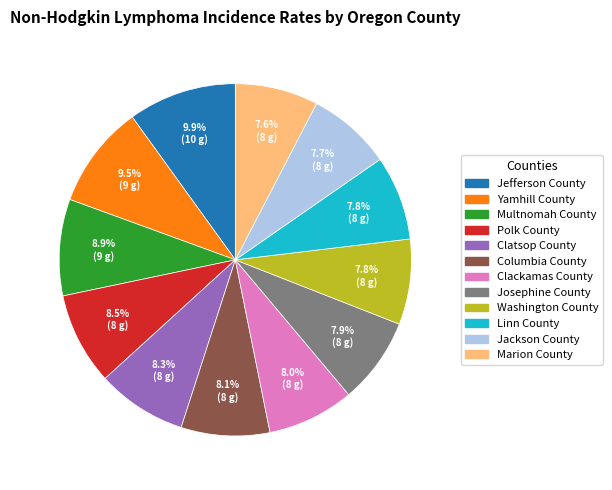

To the nearest percent, what is the average slice percentage?

8%